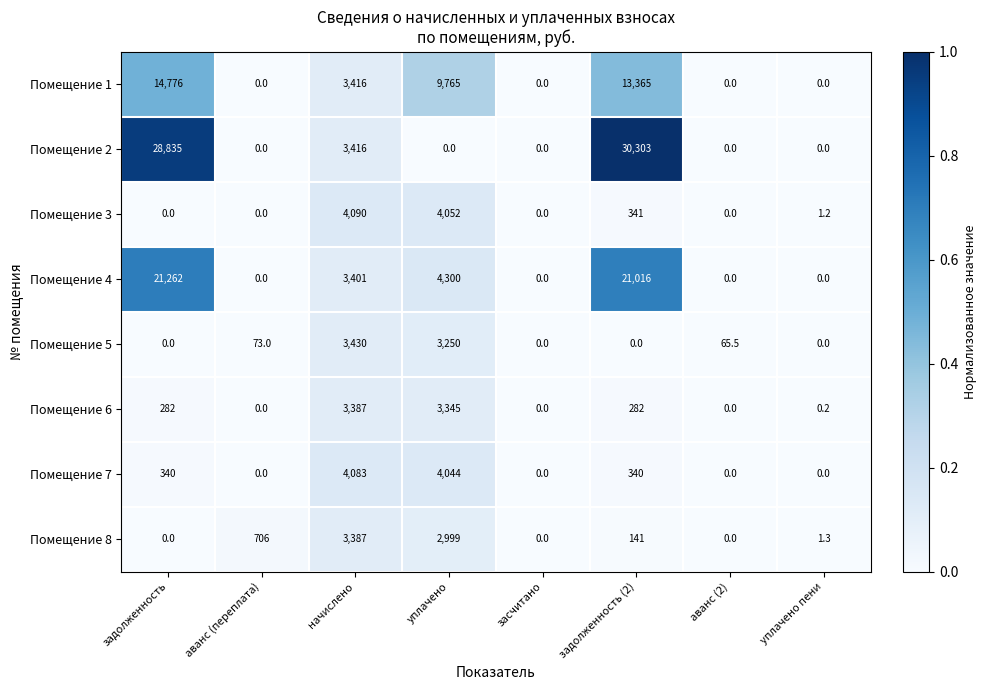

What is the difference between the maximum and minimum values in the Помещение 6 series?

3387.0